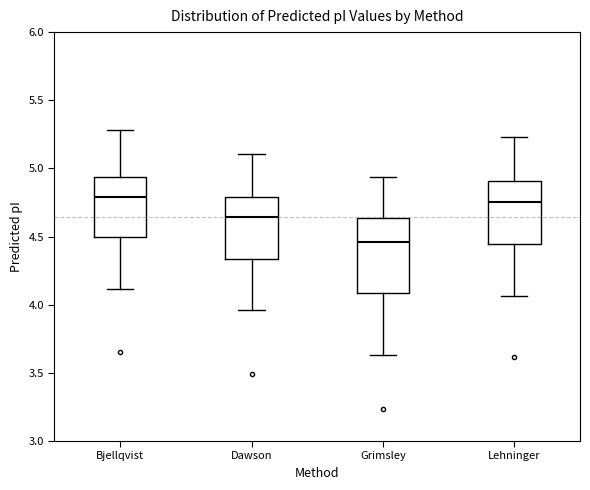

Which box is the tallest, from its lower edge to its upper edge?

Grimsley